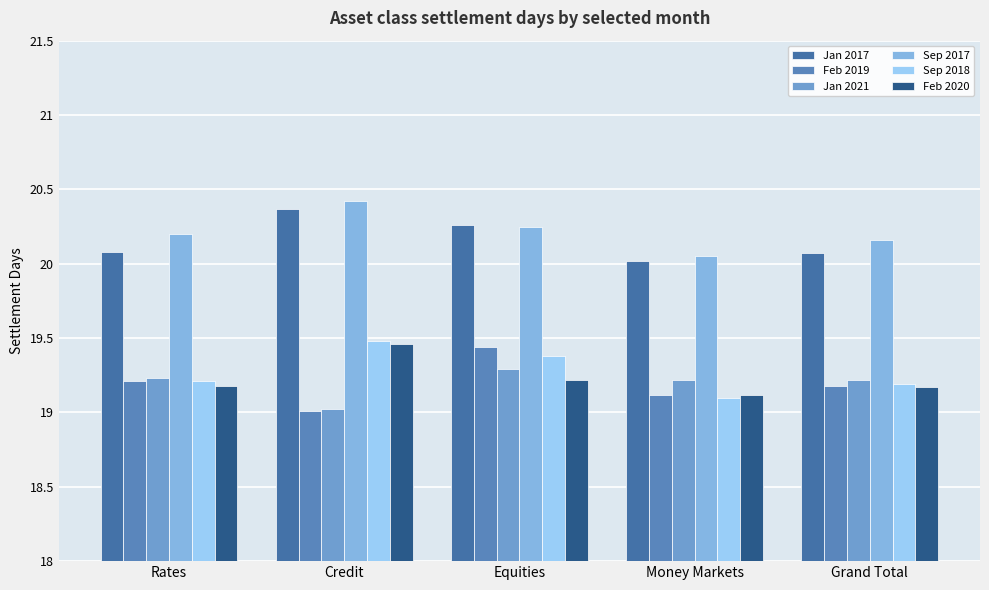

What is the difference between the Sep 2017 values at Credit and Rates?

0.2